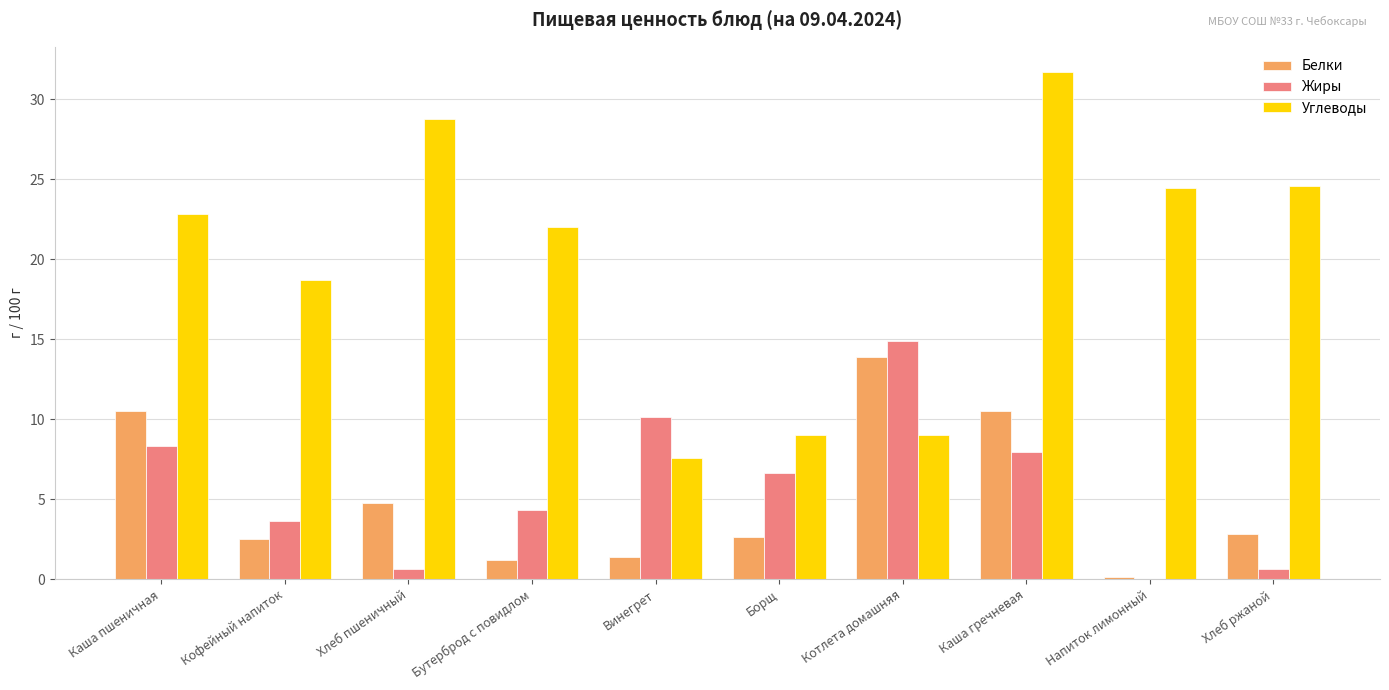

What is the maximum value shown in the chart?

31.7